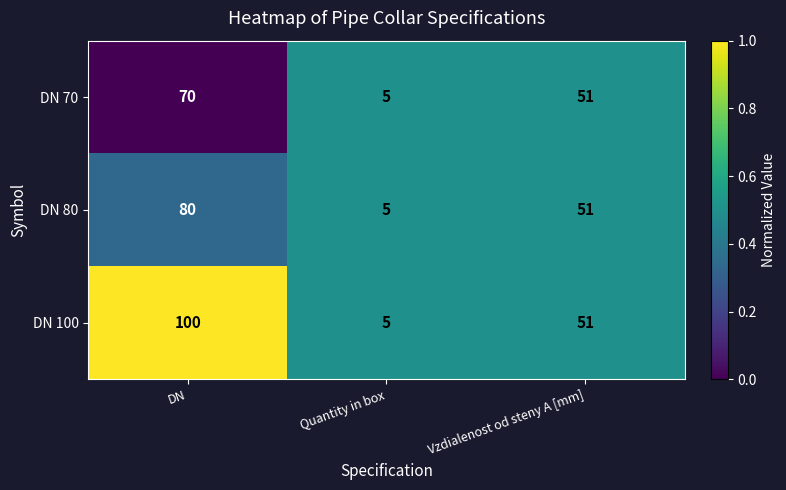

The DN 70 series shows 51 at Vzdialenost od steny A [mm]. True or false?

True